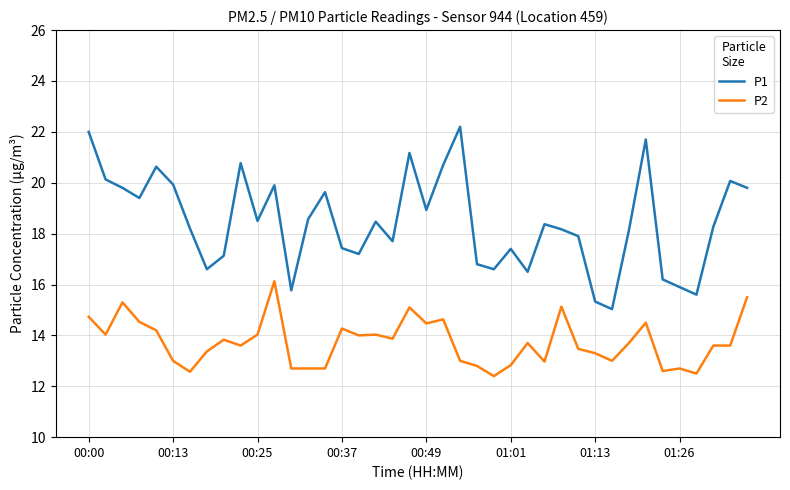

Does the chart have visible grid lines?

Yes